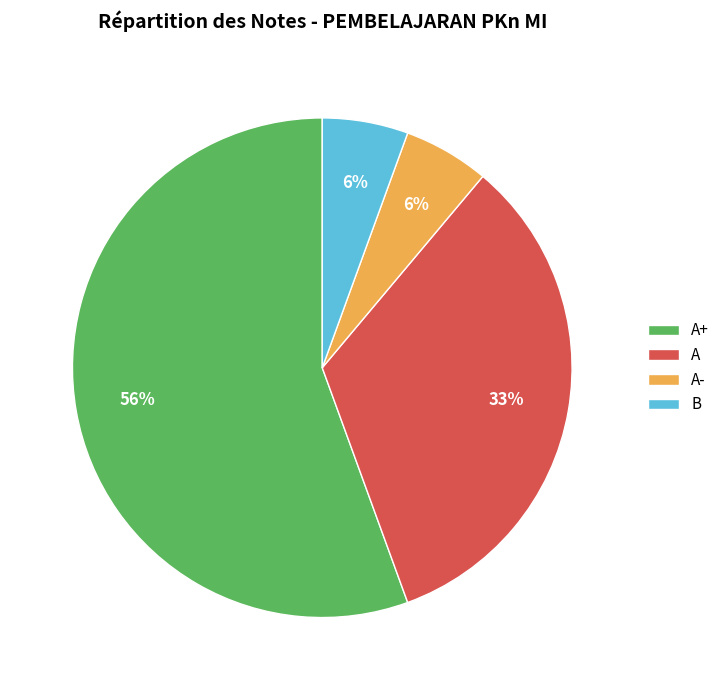

To the nearest percent, what is the average slice percentage?

25%